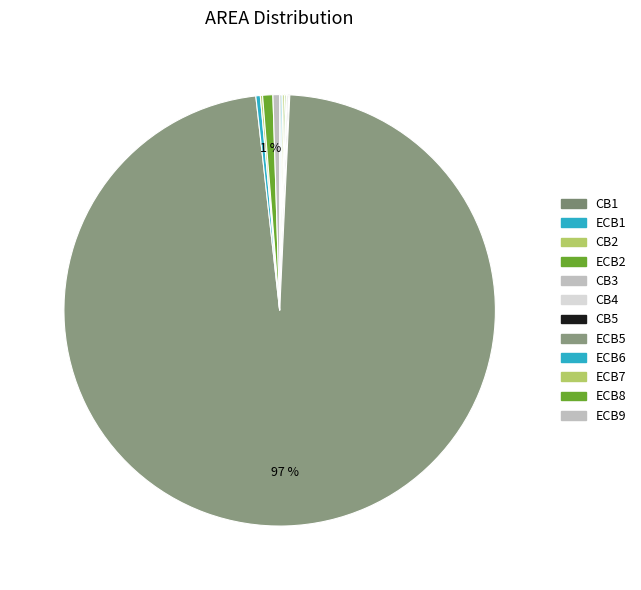

Does ECB8 account for over 50% of the chart?

No